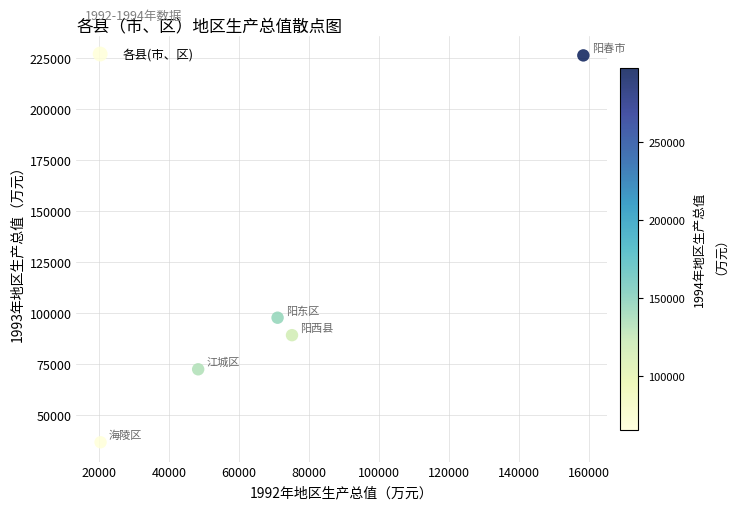

What is the average Y value?

104468